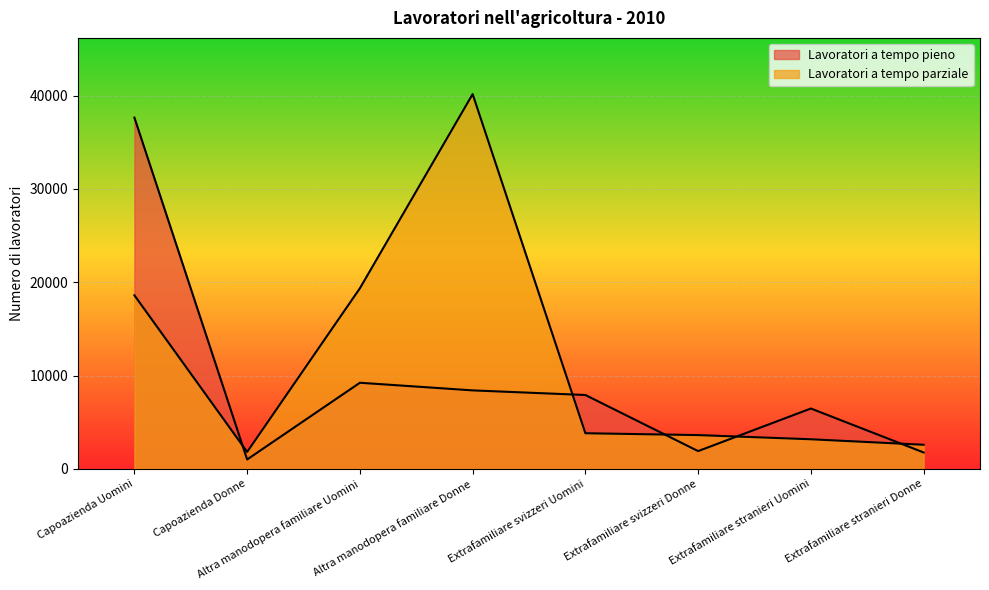

The Lavoratori a tempo pieno series shows 8411 at Altra manodopera familiare Donne. True or false?

True